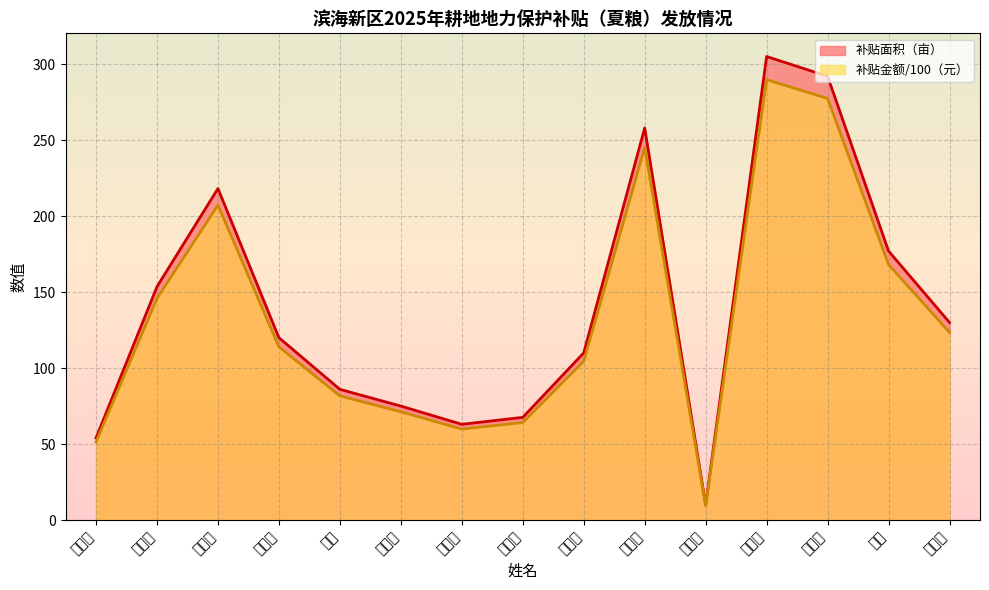

What is the total value across all series at 王海明?

253.5